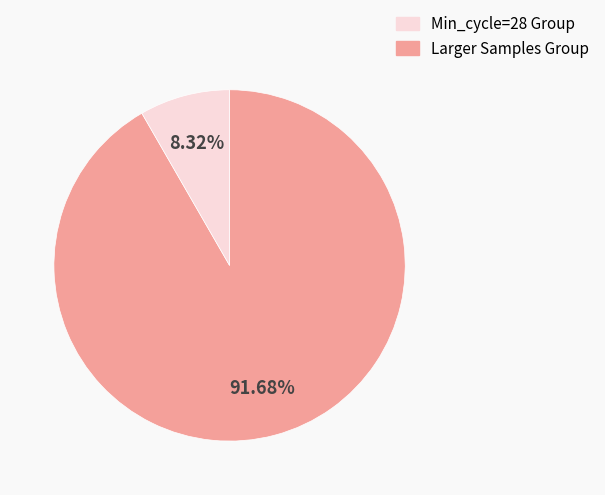

Is there a majority slice in this chart?

Yes